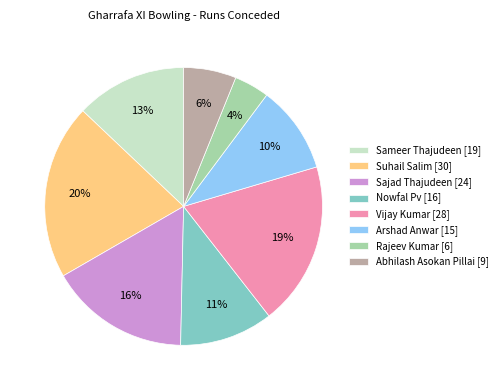

How many slices are in this pie chart?

8